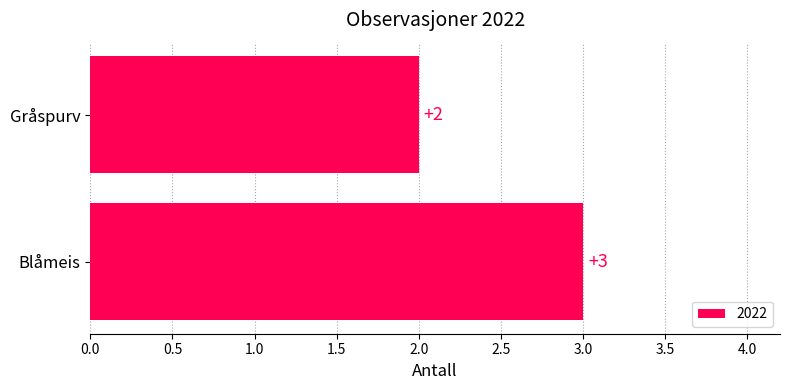

Does the chart contain stacked bars?

No